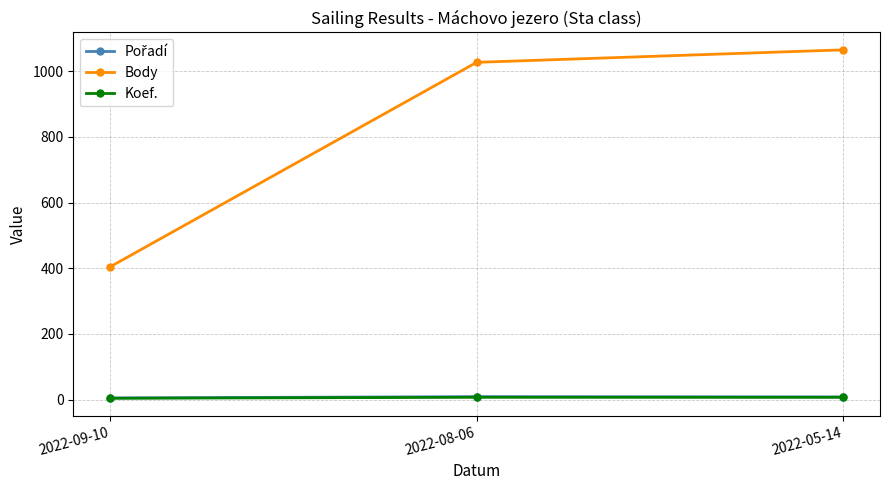

What is the difference between the highest and lowest values at 2022-08-06?

1020